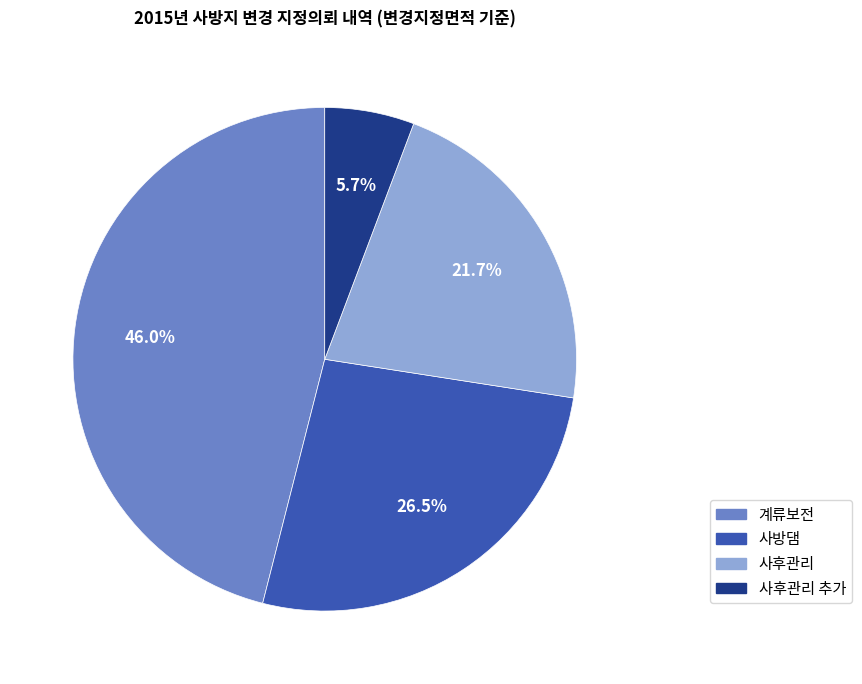

How many slices are in this pie chart?

4